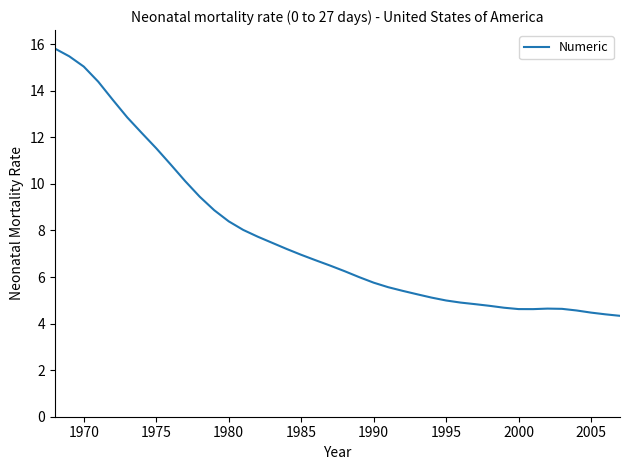

What is the smallest value displayed?

4.3